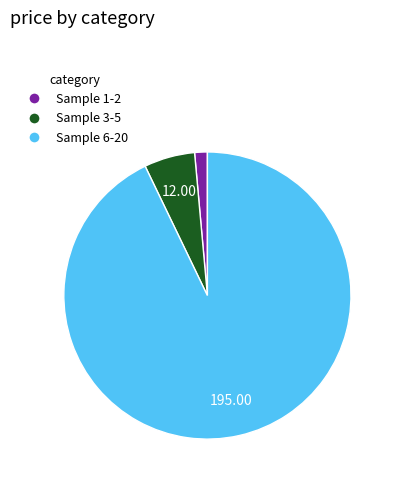

Does any single category account for the majority?

Yes